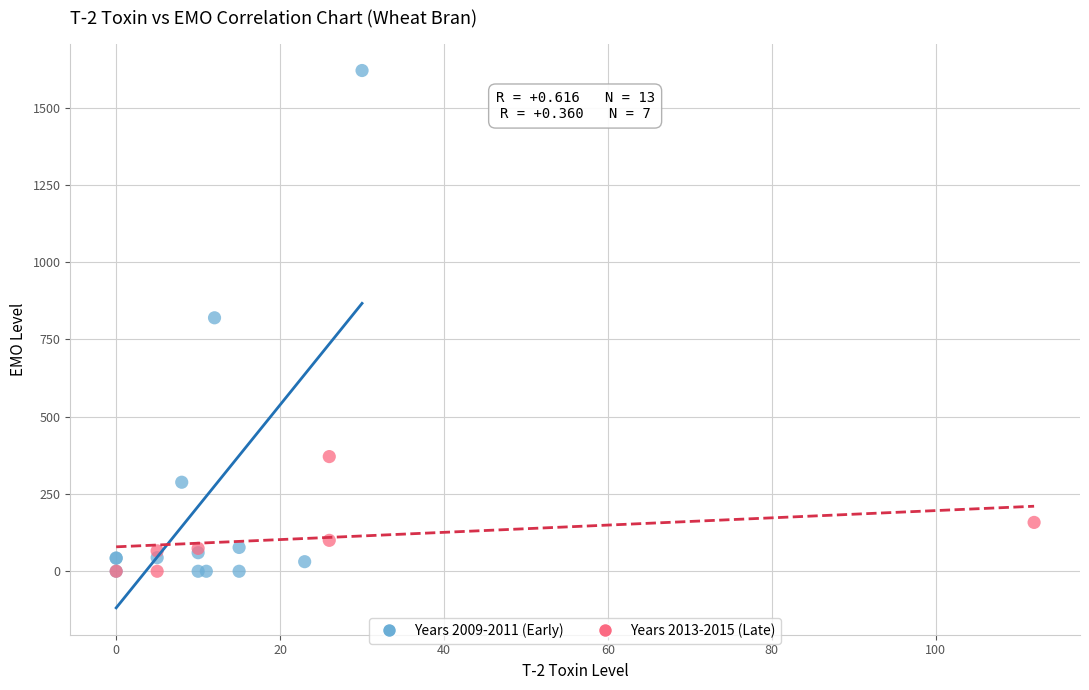

Which series reaches the maximum Y coordinate?

Years 2009-2011 (Early)